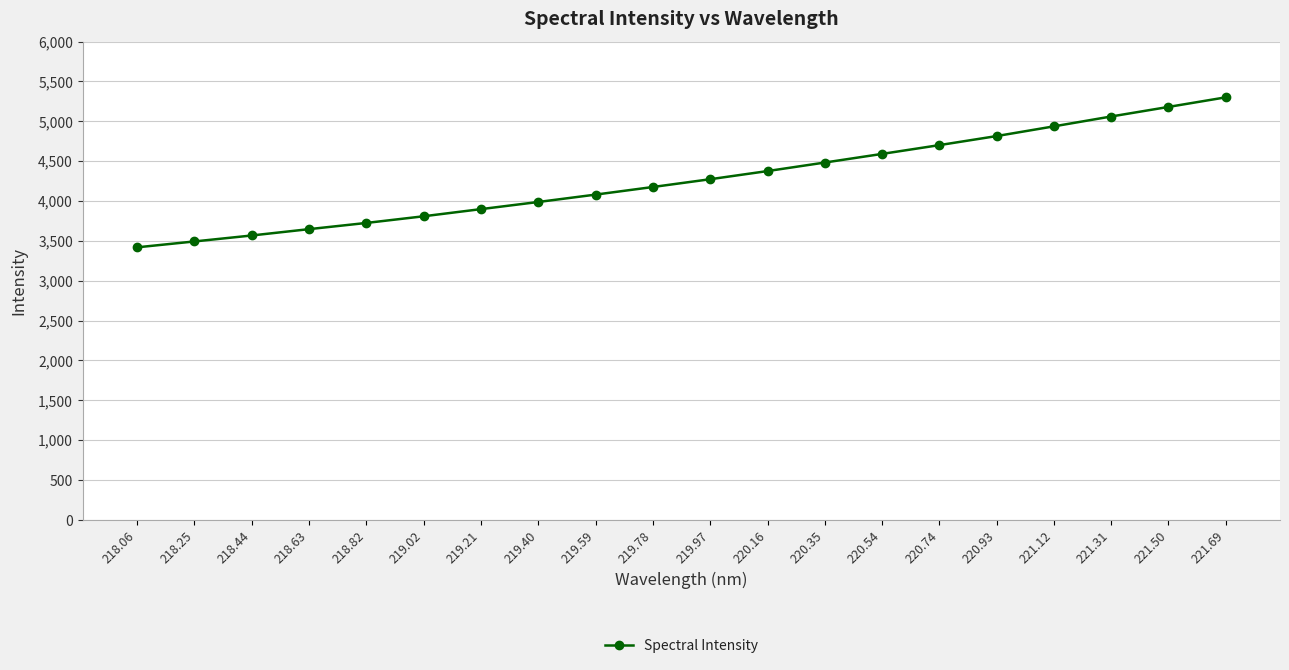

Reading left to right, what are all the values shown in this chart?

218.06=3419.4	218.25=3493.3	218.44=3568.1	218.63=3647.6	218.82=3725.4	219.02=3809.1	219.21=3898.8	219.40=3988.4	219.59=4080.8	219.78=4176.2	219.97=4273.9	220.16=4376.0	220.35=4483.0	220.54=4591.3	220.74=4701.4	220.93=4815.0	221.12=4936.8	221.31=5060.5	221.50=5180.4	221.69=5300.5